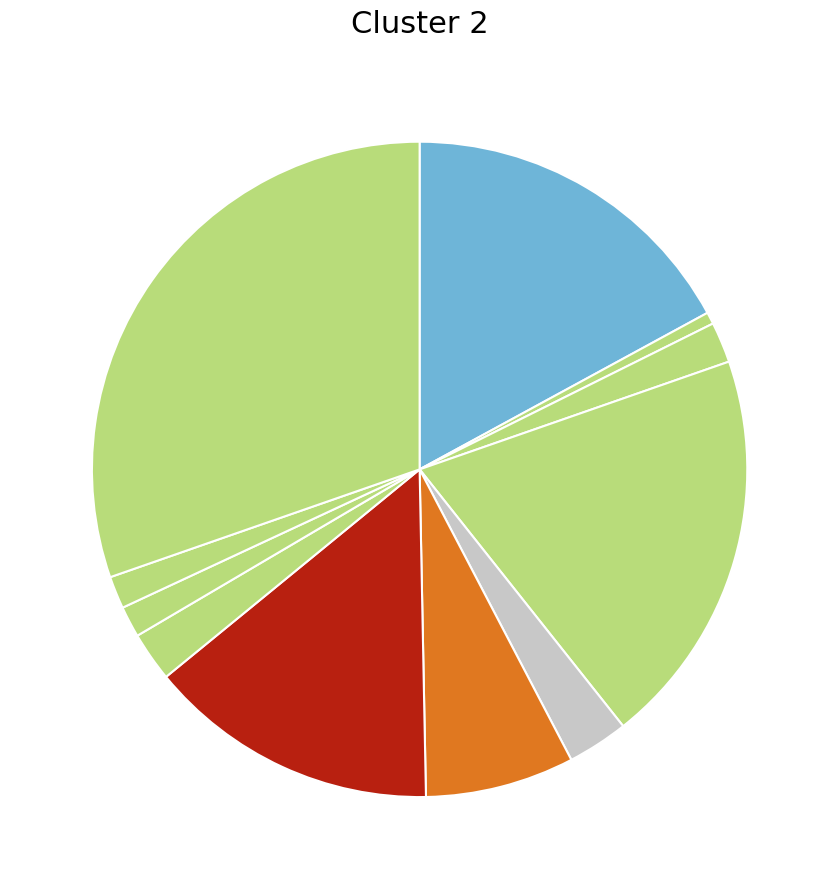

Count the number of slices in the pie.

11